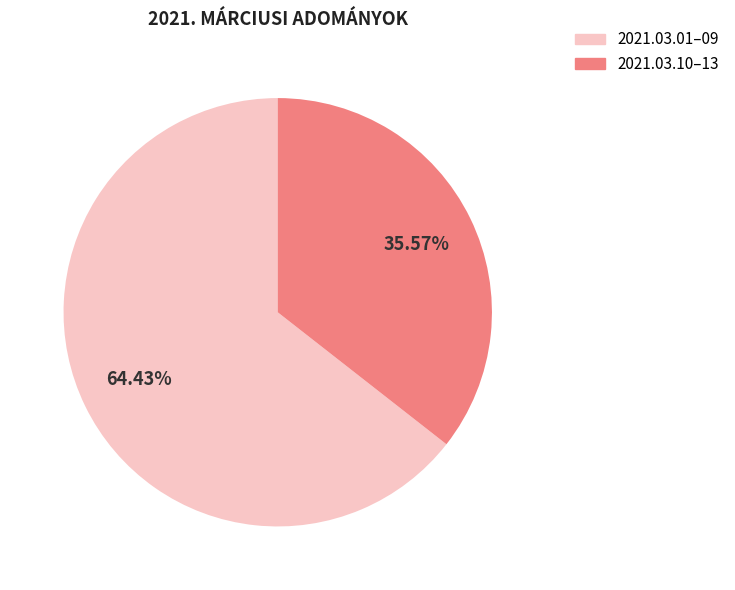

How many slices are in this pie chart?

2